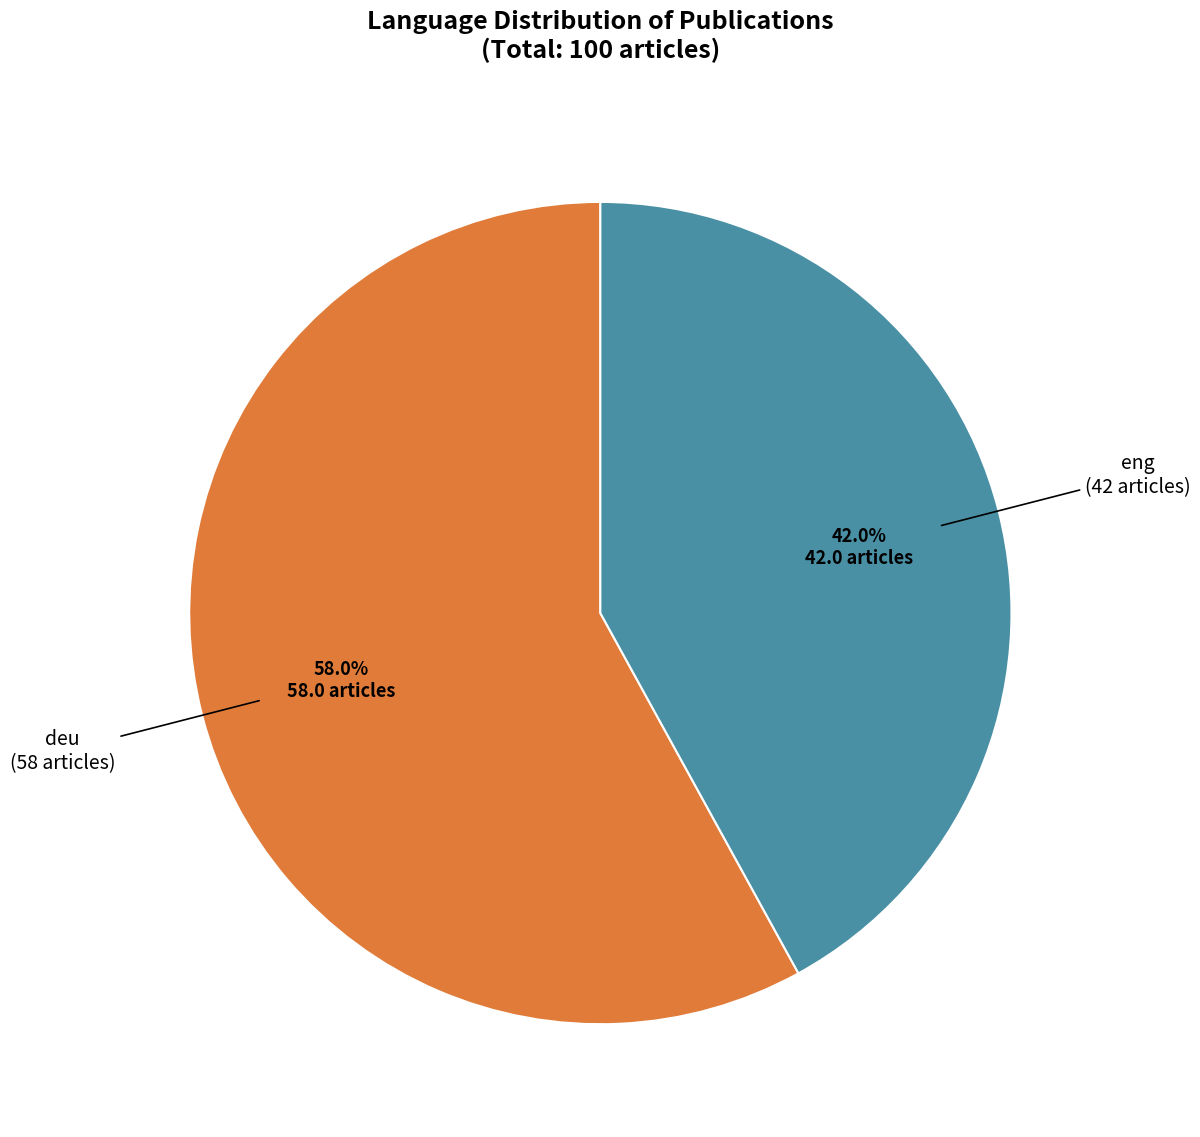

Is there a majority slice in this chart?

Yes